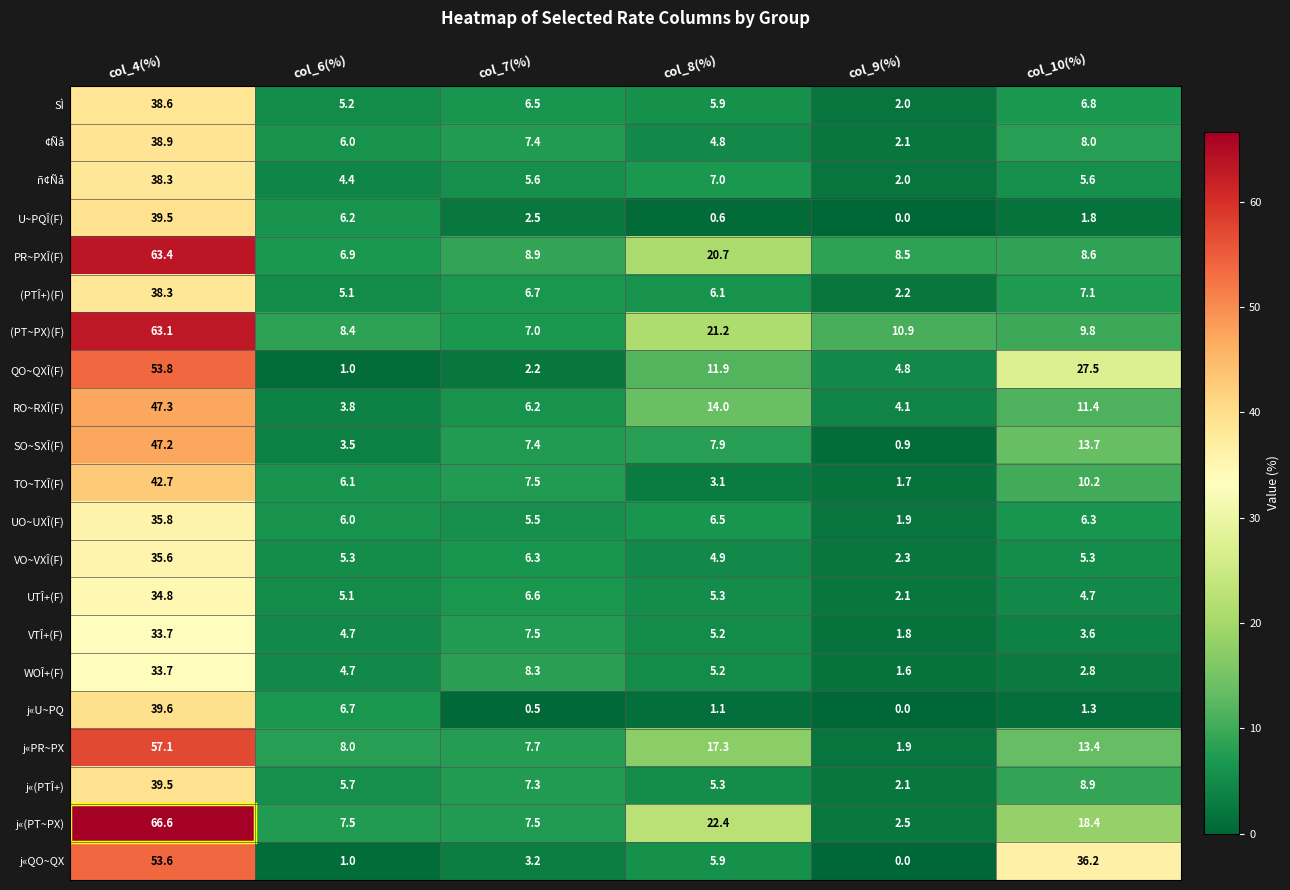

Rank the categories by PR~PXÎ(F) value from highest to lowest.

col_4(%), col_8(%), col_7(%), col_10(%), col_9(%), col_6(%)